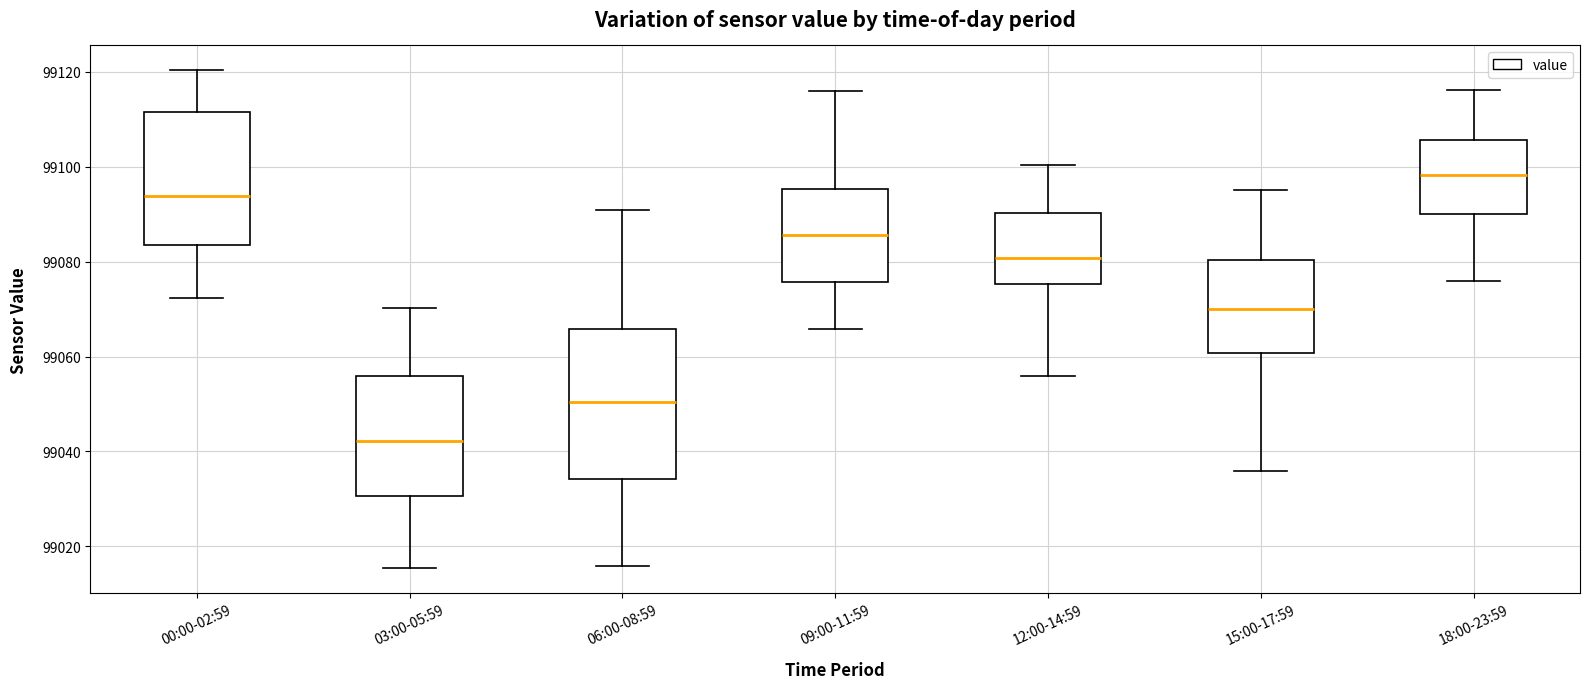

Which box has the lowest median line?

03:00-05:59